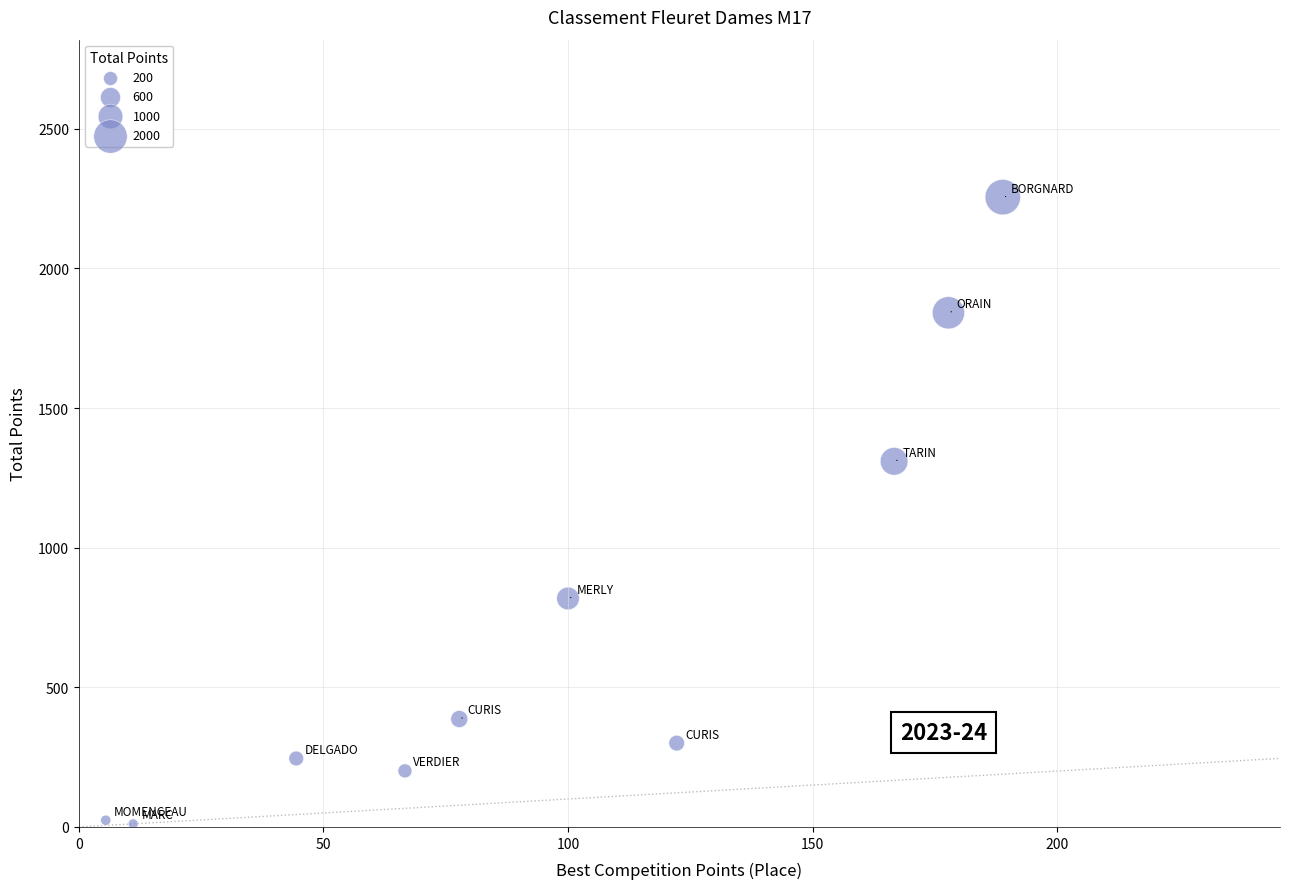

What Y value in the scatter plot is closest to 1133?

1309.4